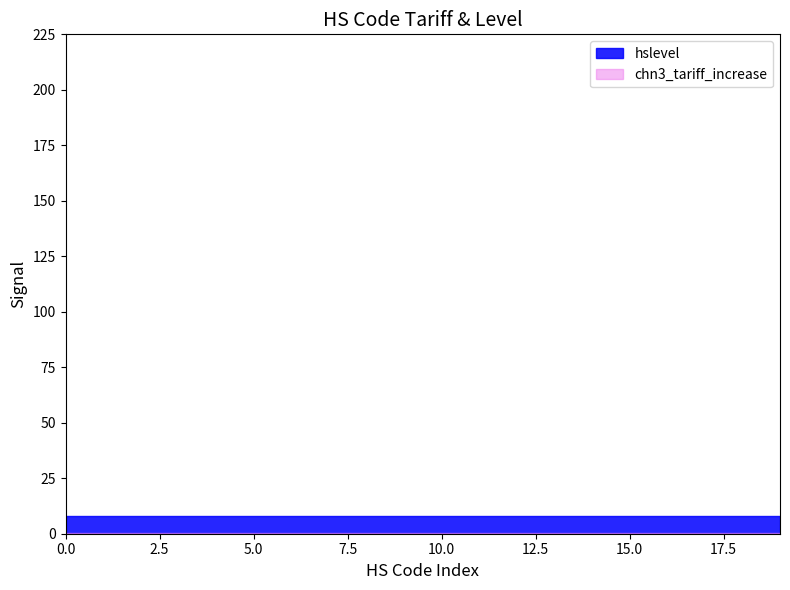

Reading right to left, extract all data points from this chart.

chn3_tariff_increase: 0.1	0.1	0.1	0.1	0.1	0.1	0.1	0.1	0.1	0.1	0.1	0.1	0.1	0.1	0.1	0.1	0.1	0.1	0.1	0.1
hslevel: 8.0	8.0	8.0	8.0	8.0	8.0	8.0	8.0	8.0	8.0	8.0	8.0	8.0	8.0	8.0	8.0	8.0	8.0	8.0	8.0